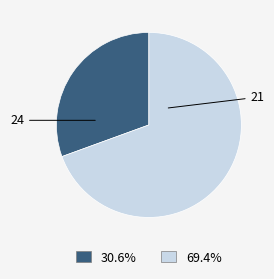

How many slices are in this pie chart?

2